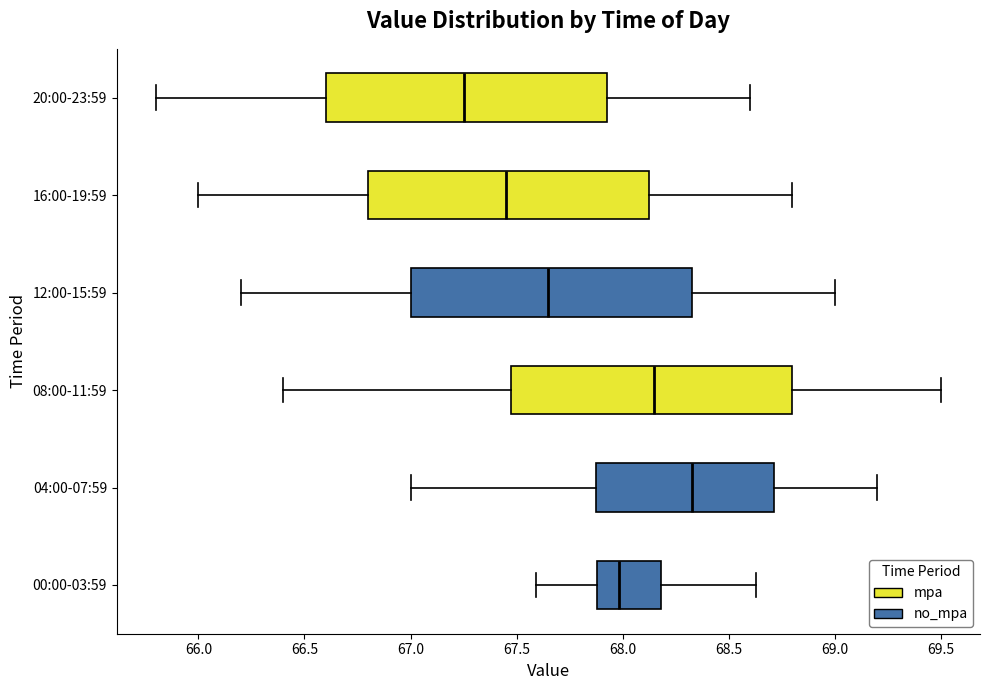

Reading bottom to top, read every box against the x-axis: the position of its median line, the range the box covers, and the ends of its whiskers. The values are not printed on the chart, so give them approximately, as read against the axis.

00:00-03:59: median 68.00, box 67.90 to 68.20, whiskers 67.60 to 68.65
04:00-07:59: median 68.35, box 67.90 to 68.70, whiskers 67.00 to 69.20
08:00-11:59: median 68.15, box 67.50 to 68.80, whiskers 66.40 to 69.50
12:00-15:59: median 67.65, box 67.00 to 68.35, whiskers 66.20 to 69.00
16:00-19:59: median 67.45, box 66.80 to 68.15, whiskers 66.00 to 68.80
20:00-23:59: median 67.25, box 66.60 to 67.95, whiskers 65.80 to 68.60